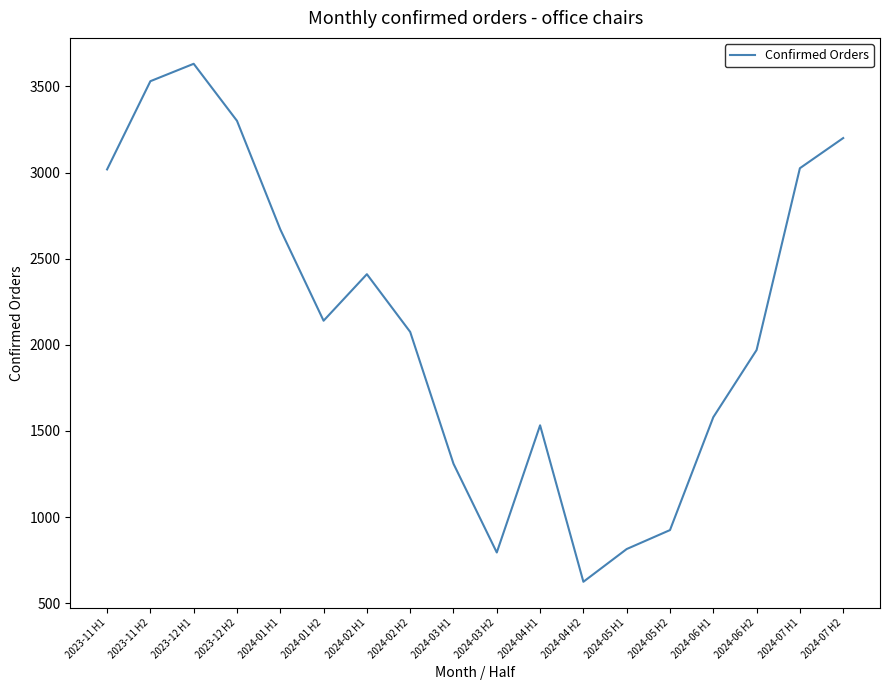

Count the number of data series in this chart.

1